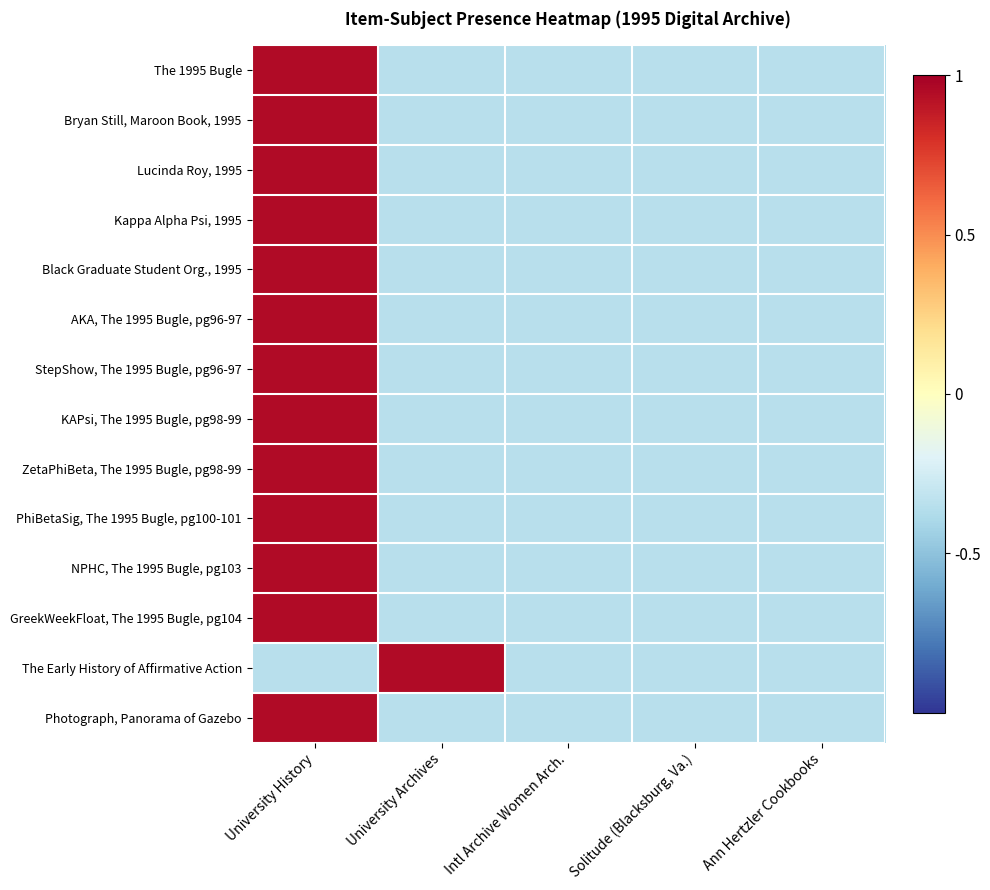

At how many categories does at least one series exceed 0?

2